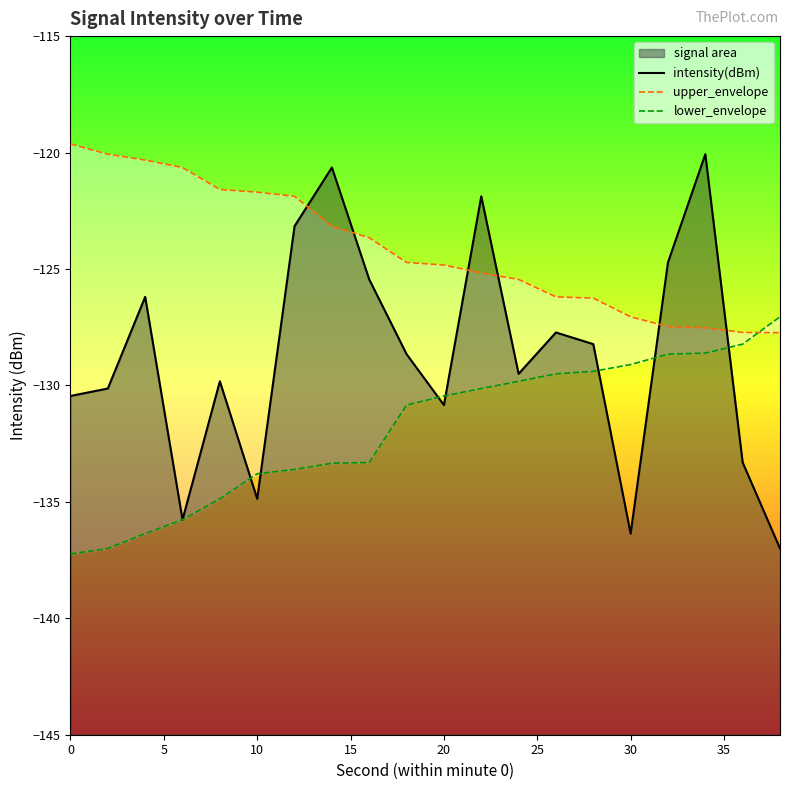

How many categories are shown in the chart?

20